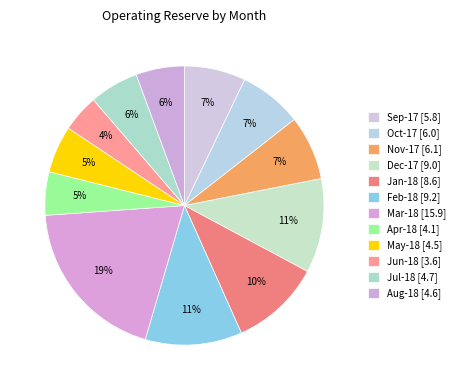

Is there a majority slice in this chart?

No